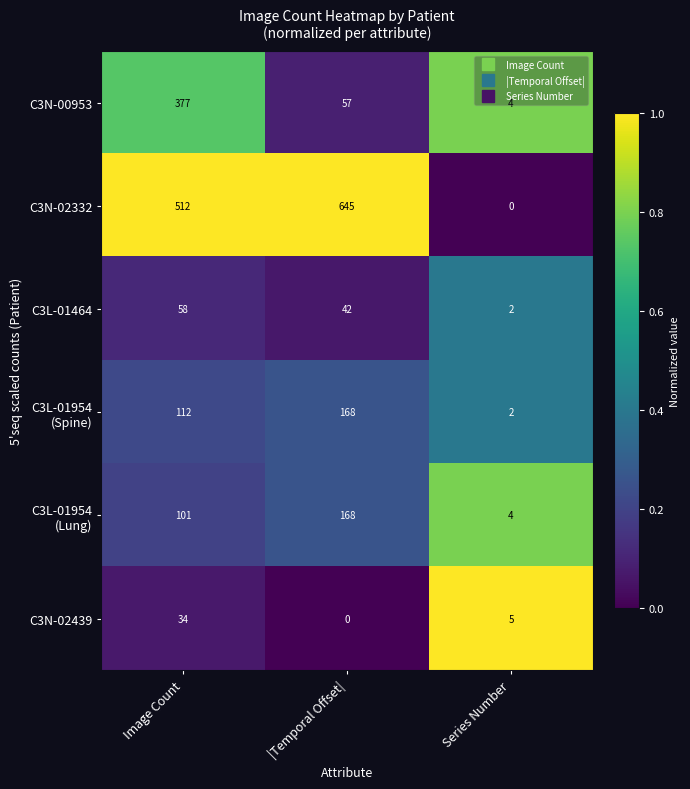

What is the maximum value shown in the chart?

645